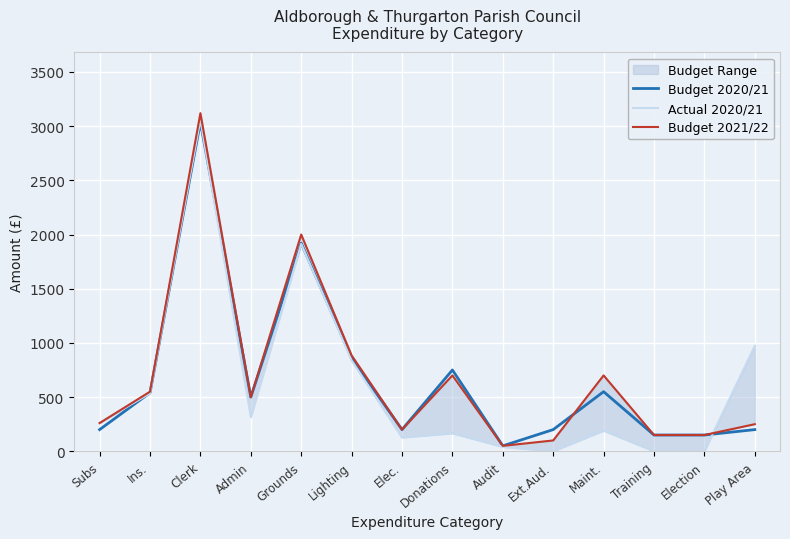

What is the lowest value of the Budget 2020/21 series?

50